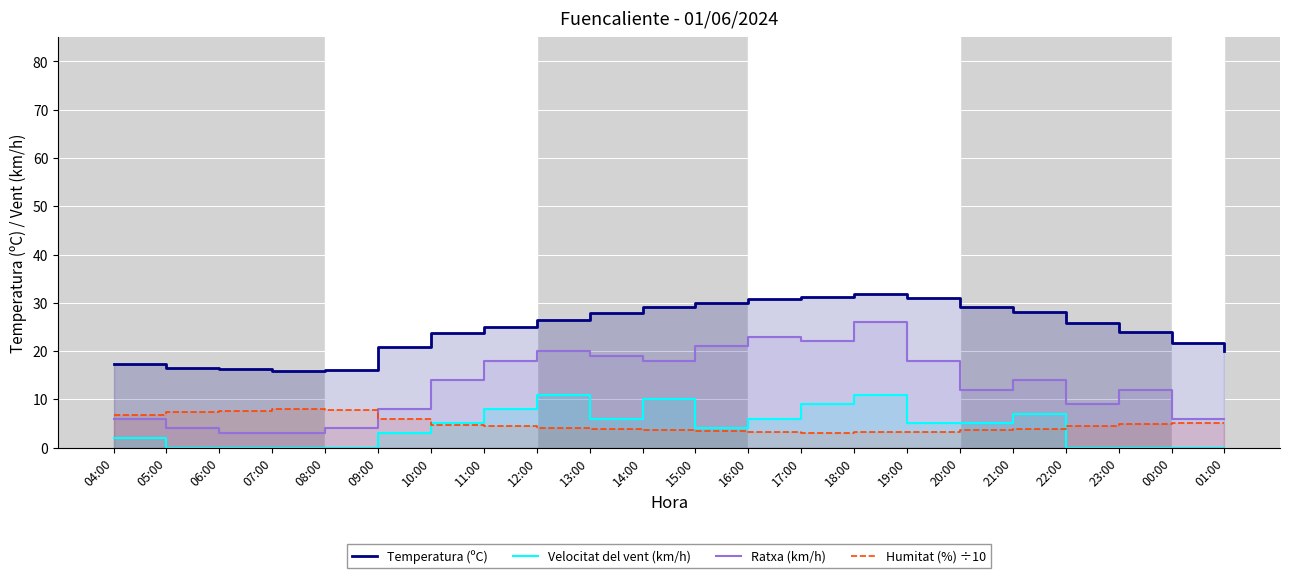

Reading left to right, list all the values displayed in this chart.

Temperatura (ºC): 17.3	16.5	16.3	15.8	16.1	20.9	23.8	24.9	26.5	27.9	29.2	30.0	30.7	31.1	31.8	30.9	29.2	28.0	25.8	23.9	21.6	20.0
Velocitat del vent (km/h): 2.0	0.0	0.0	0.0	0.0	3.0	5.0	8.0	11.0	6.0	10.0	4.0	6.0	9.0	11.0	5.0	5.0	7.0	0.0	0.0	0.0	0.0
Ratxa (km/h): 6.0	4.0	3.0	3.0	4.0	8.0	14.0	18.0	20.0	19.0	18.0	21.0	23.0	22.0	26.0	18.0	12.0	14.0	9.0	12.0	6.0	6.0
Humitat (%) ÷10: 6.7	7.4	7.5	7.9	7.8	6.0	4.7	4.4	4.1	3.9	3.6	3.5	3.3	3.1	3.2	3.2	3.7	3.9	4.4	4.8	5.2	5.2